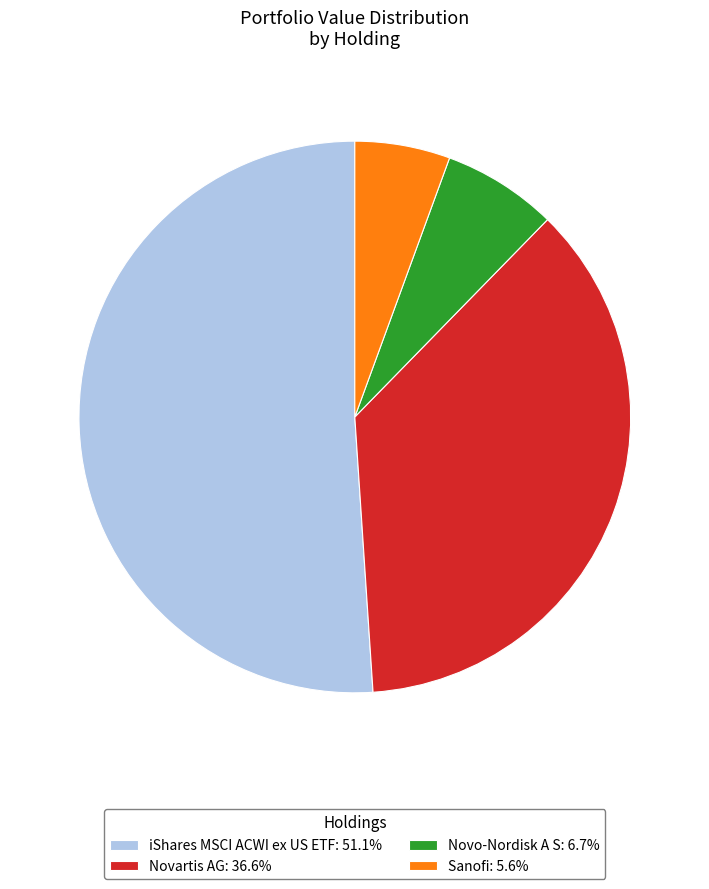

Do Sanofi: 5.6% and Novartis AG: 36.6% together represent more than half of the pie?

No